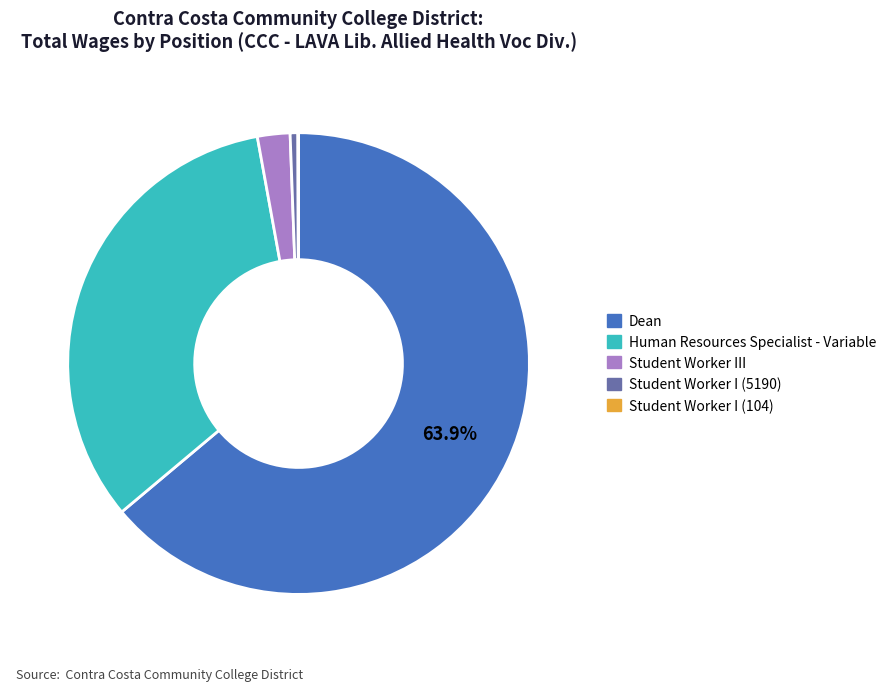

Is Human Resources Specialist - Variable the majority of the pie?

No